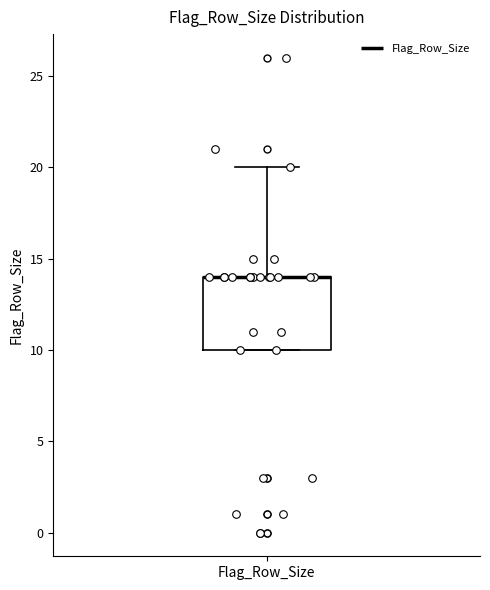

Where is the lower edge of the box for Flag_Row_Size on the y-axis? The values are not printed on the chart, so give them approximately, as read against the axis.

10